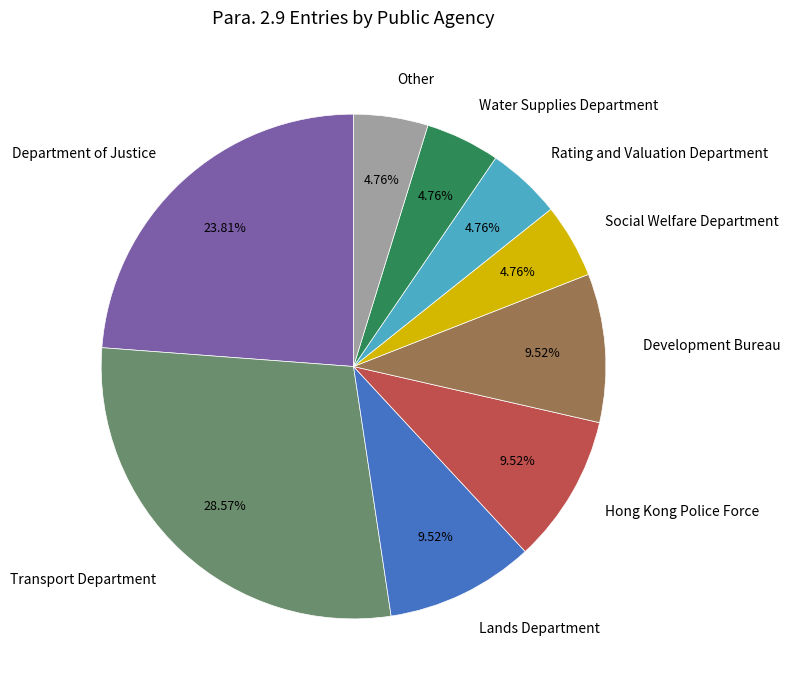

Is it true that Other is 5% of the pie?

True